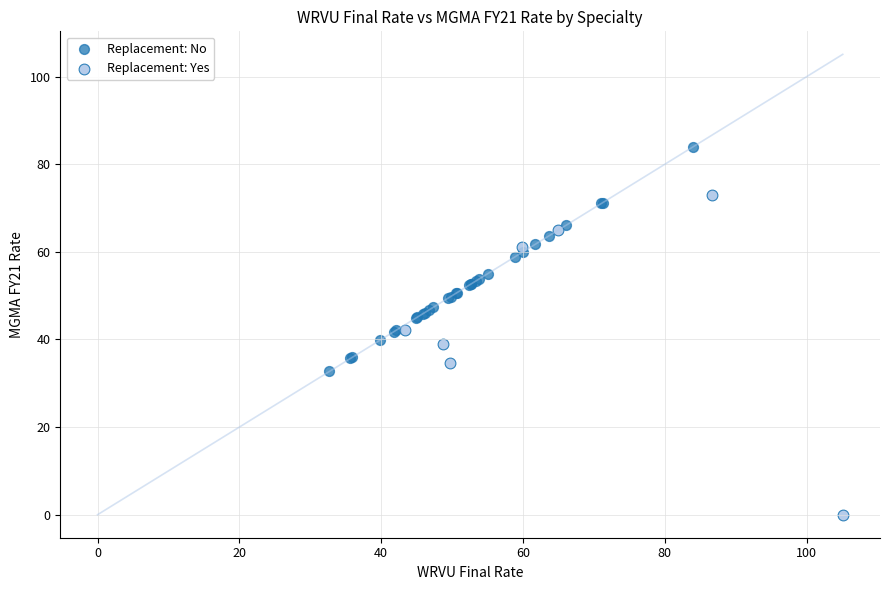

What are all the series names shown in the legend?

Replacement: No, Replacement: Yes